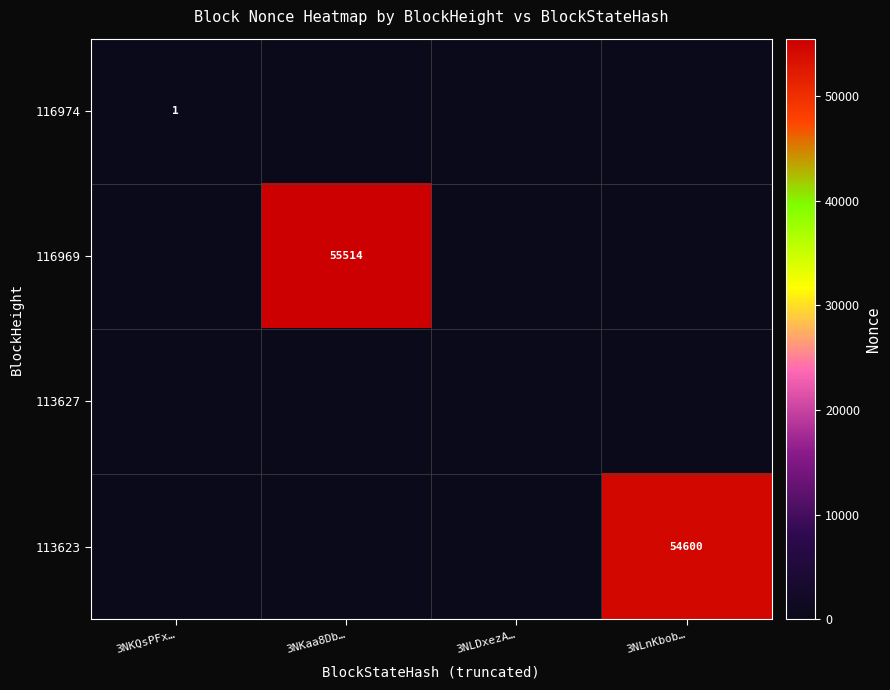

Is it true that 113623 equals 54600 at 3NLnKbob…?

True